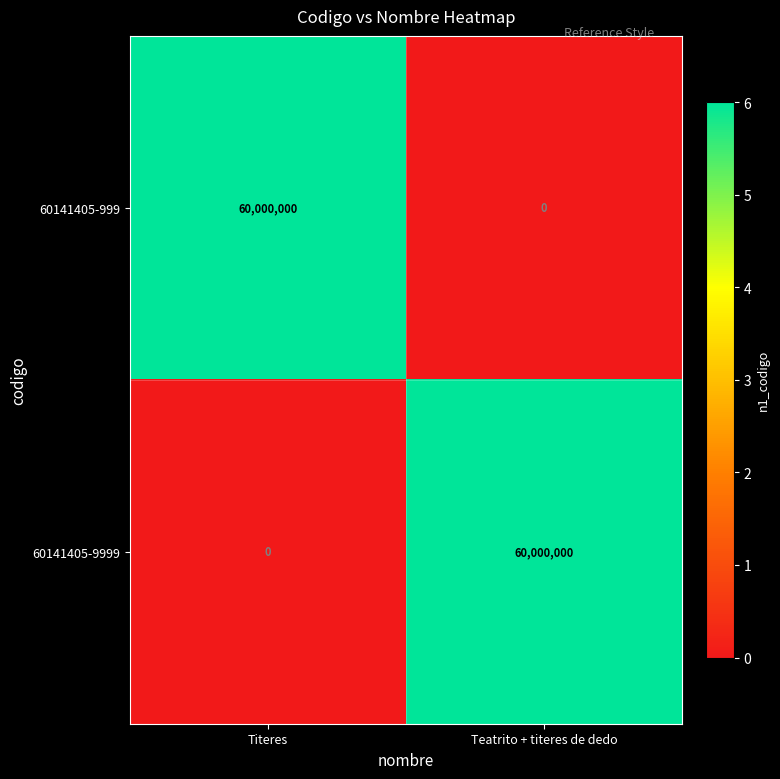

Reading right to left, transcribe all the data shown in this chart.

60141405-999: Teatrito + titeres de dedo=0	Titeres=60000000
60141405-9999: Teatrito + titeres de dedo=60000000	Titeres=0